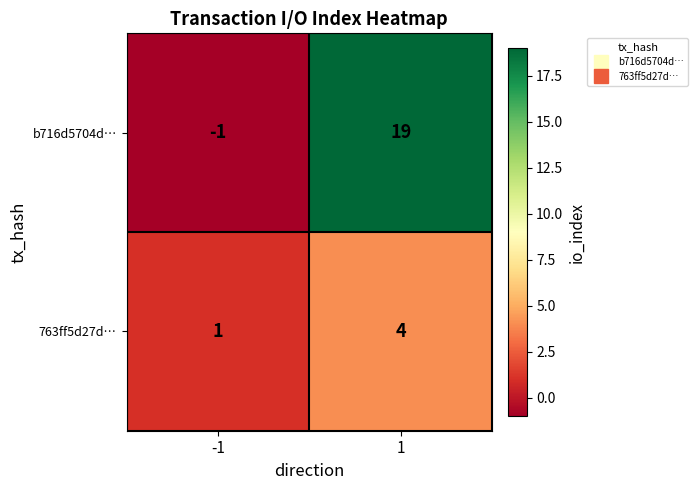

Is it true that 763ff5d27d… equals 2 at -1?

False